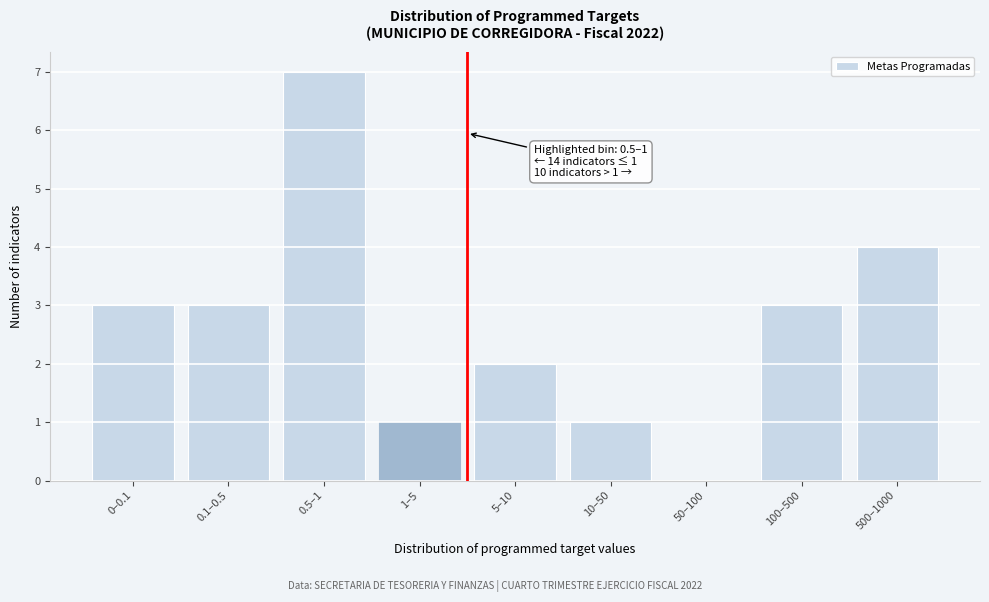

Reading left to right, transcribe all the data shown in this chart.

0–0.1=3	0.1–0.5=3	0.5–1=7	1–5=1	5–10=2	10–50=1	50–100=0	100–500=3	500–1000=4